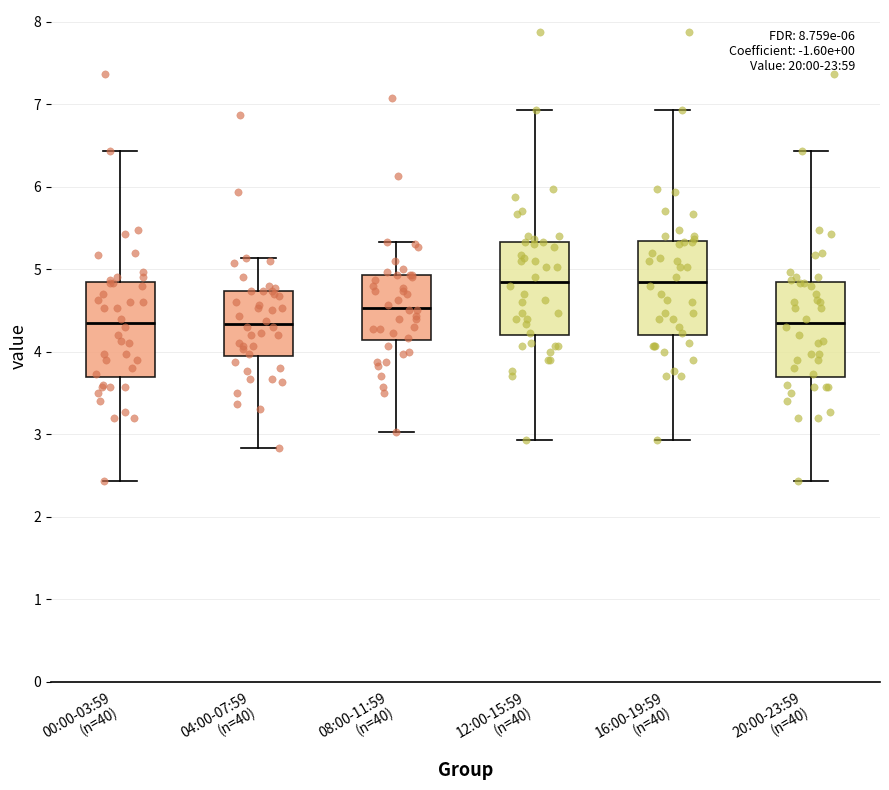

Where is the upper edge of the box for 16:00-19:59 (n=40) on the y-axis? The values are not printed on the chart, so give them approximately, as read against the axis.

5.3